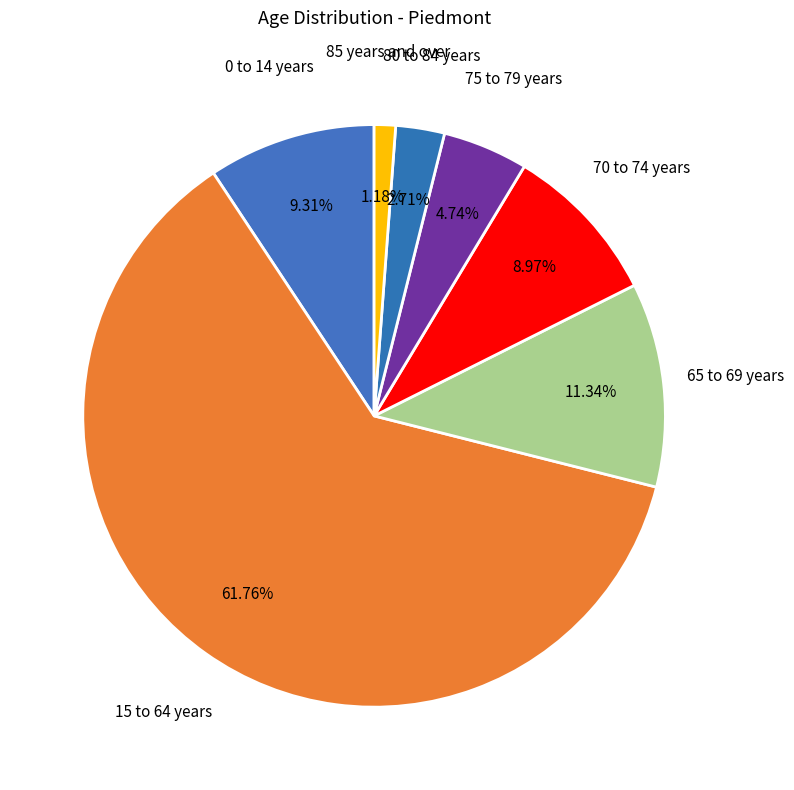

Which slice is the largest?

15 to 64 years